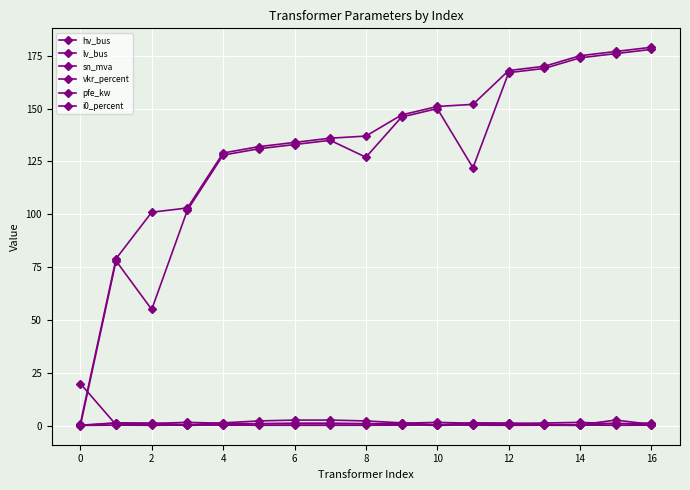

List the series in order of their peak value, lowest first.

i0_percent, vkr_percent, pfe_kw, sn_mva, hv_bus, lv_bus